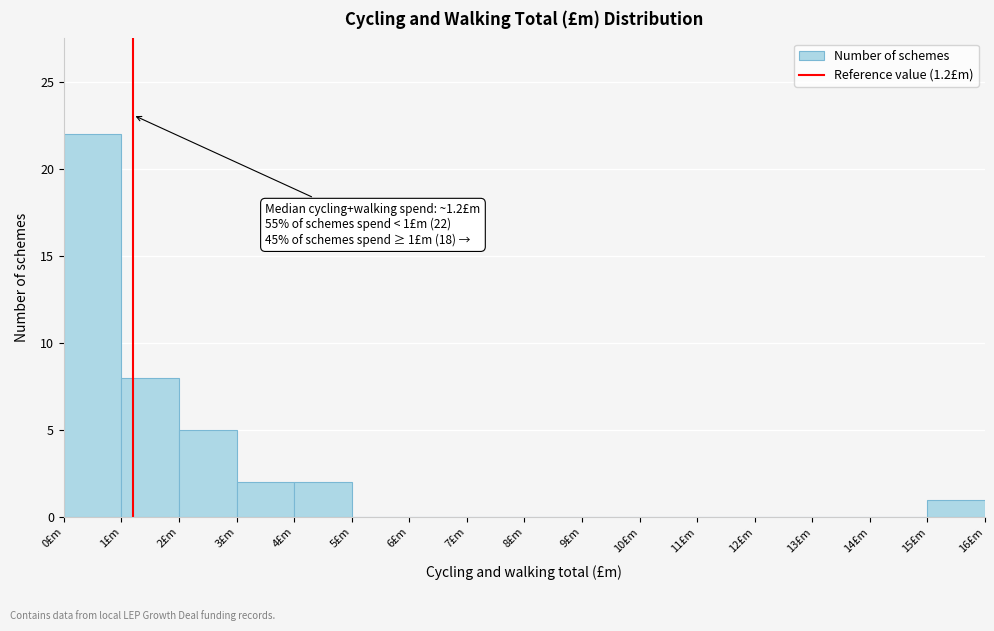

Over which range of the x-axis is the bar tallest?

0 to 1